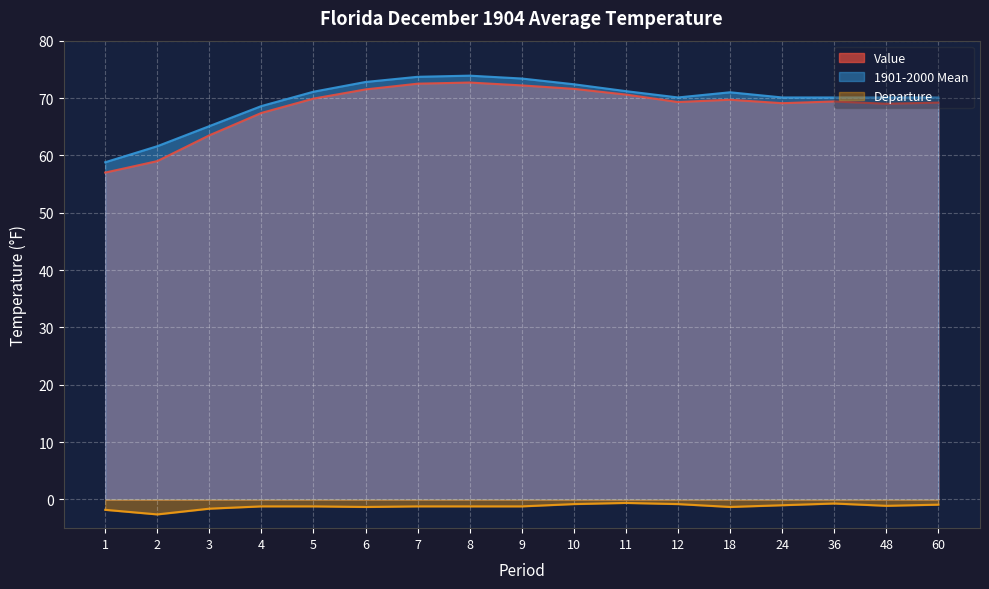

Is it true that Value equals 123.0 at 18?

False